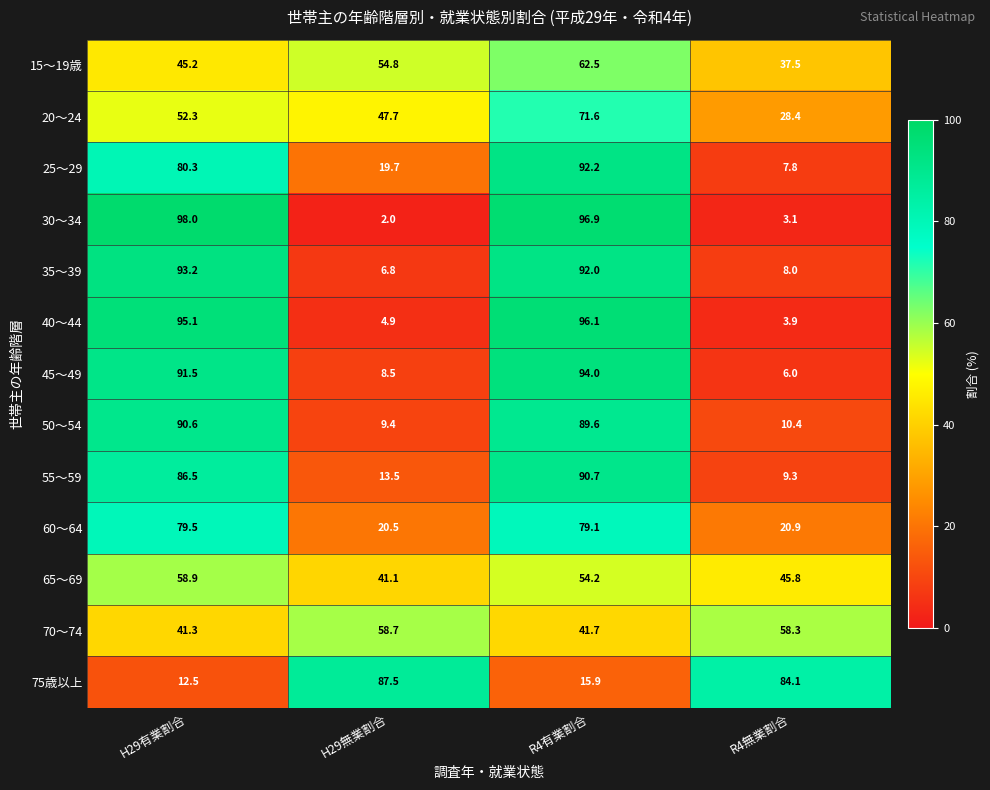

What is the minimum value for 20～24?

28.4